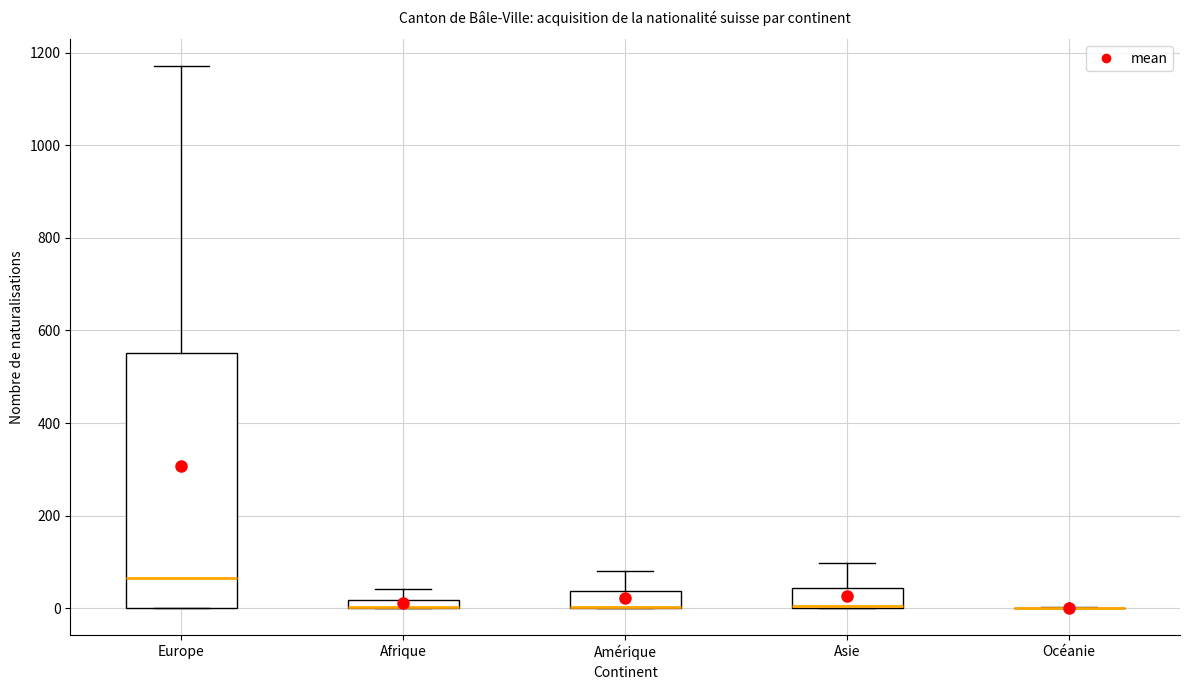

Where is the upper edge of the box for Europe on the y-axis? The values are not printed on the chart, so give them approximately, as read against the axis.

560